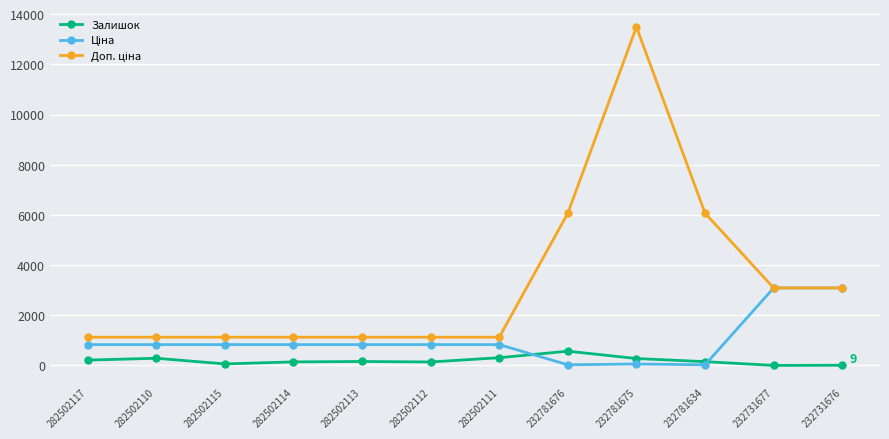

Which label corresponds to the largest value in the chart?

232781675